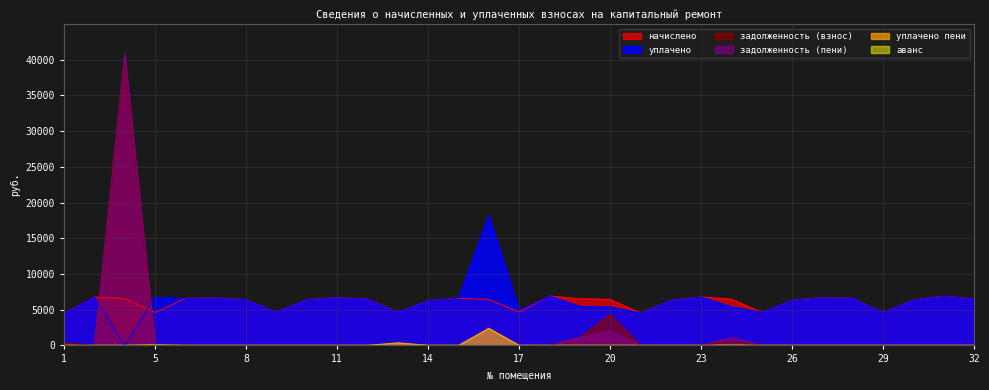

True or false: начислено and уплачено пени cross at least once.

False